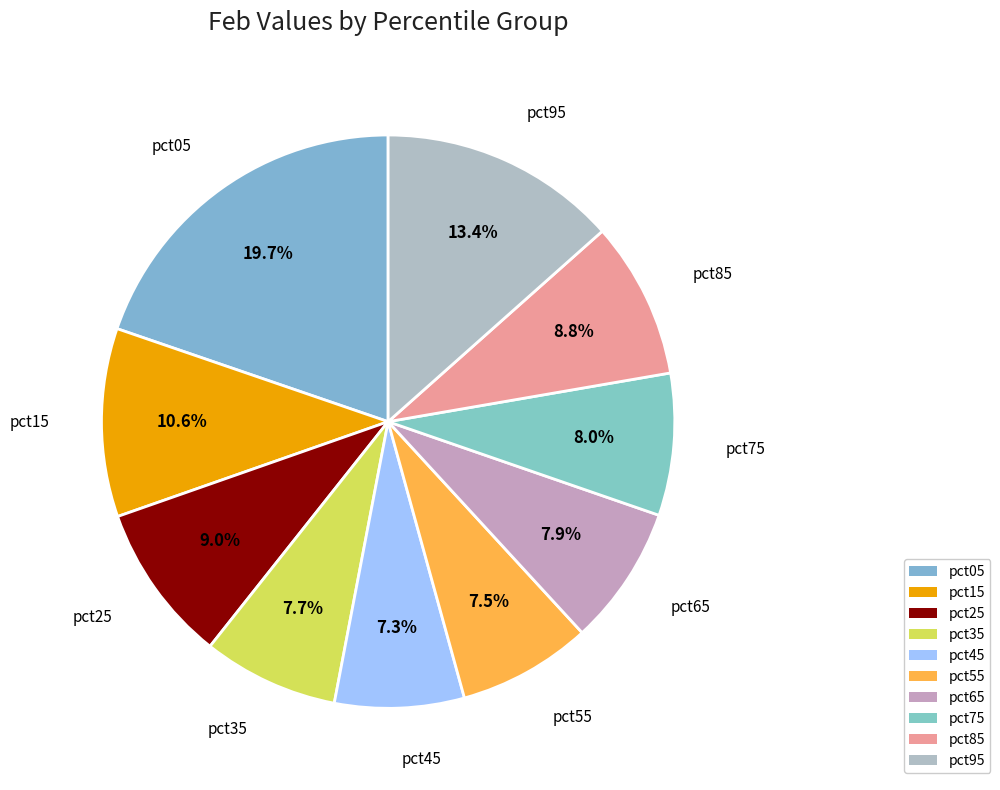

To the nearest percent, what percentage of the pie is pct65?

8%